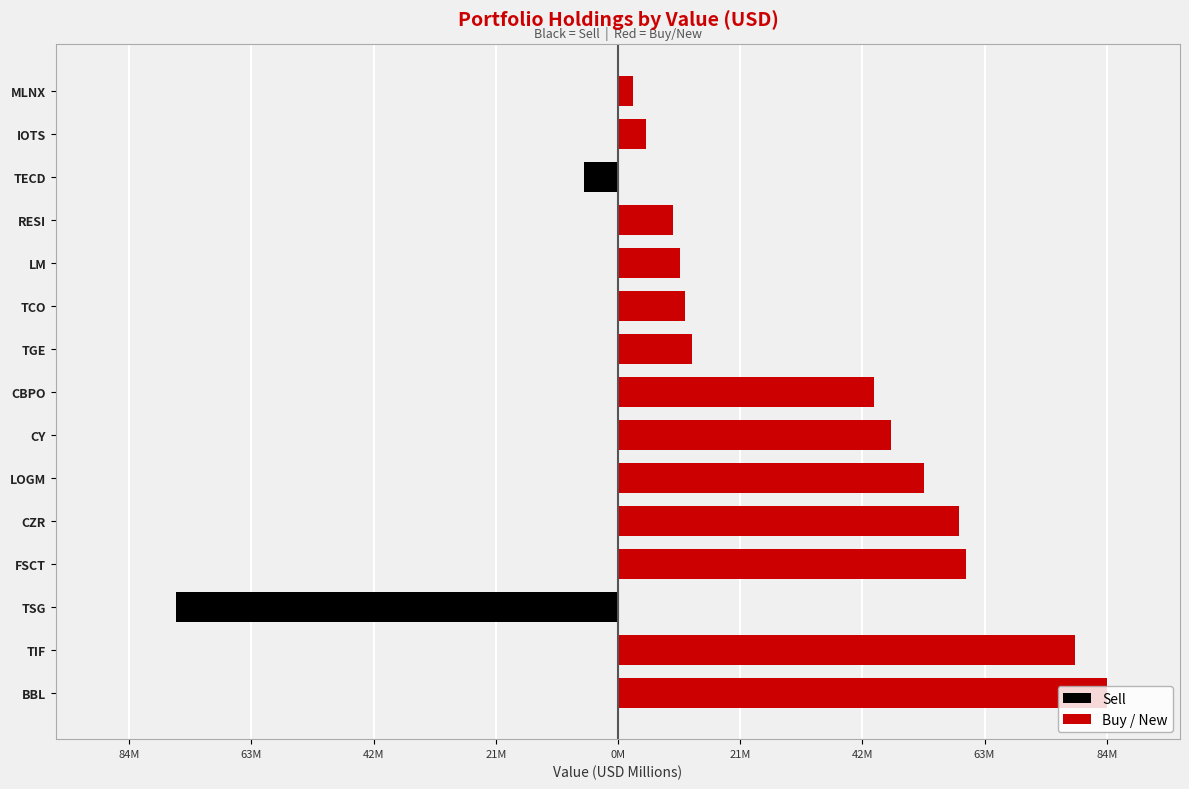

Is the value of Buy / New at TECD greater than the value of Sell at CZR?

No